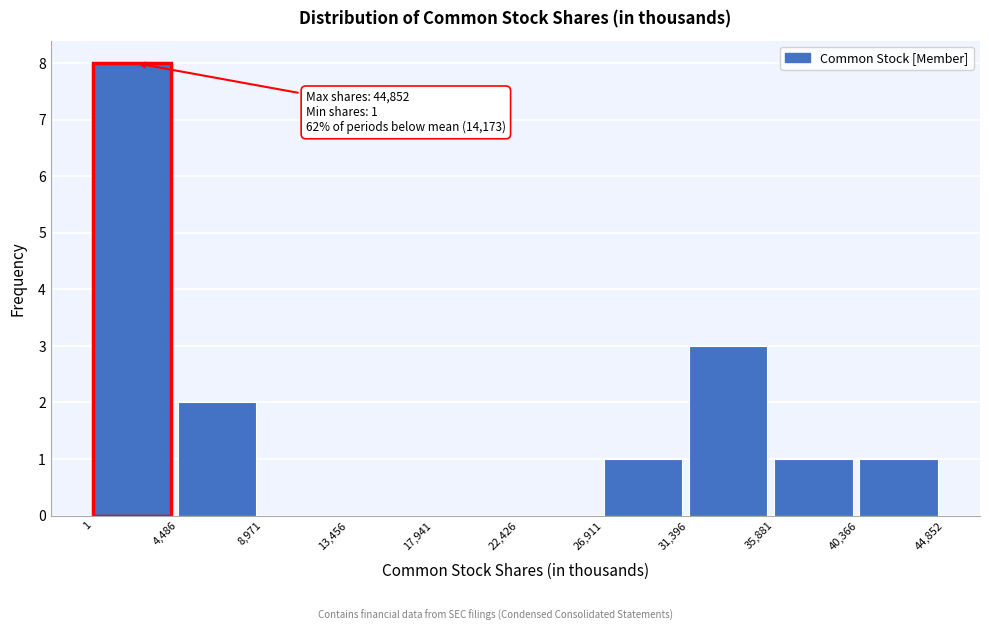

Over which range of the x-axis is the bar tallest?

1 to 4,486